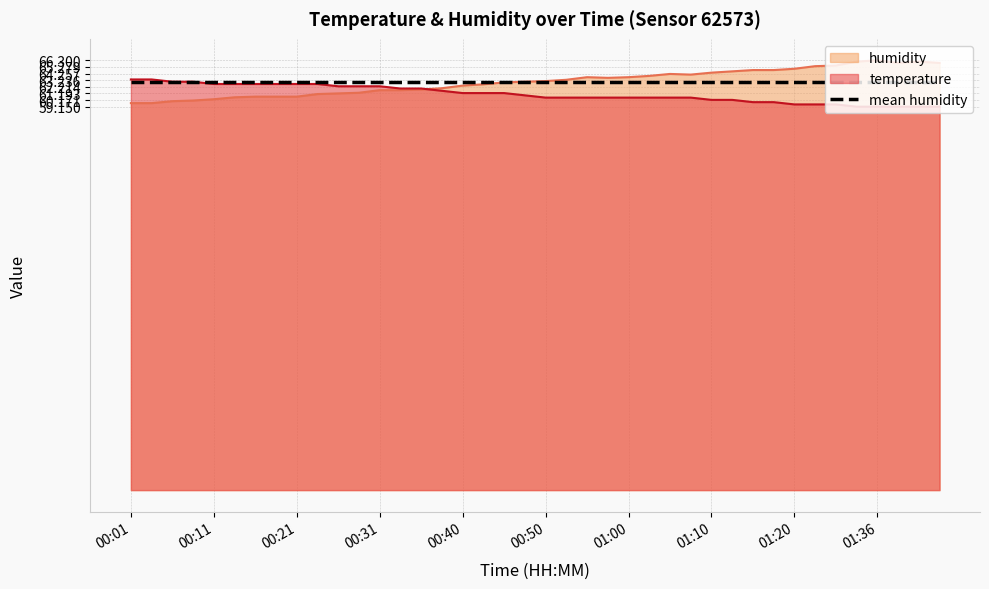

After their last crossing, which series has the higher values: humidity or temperature?

humidity